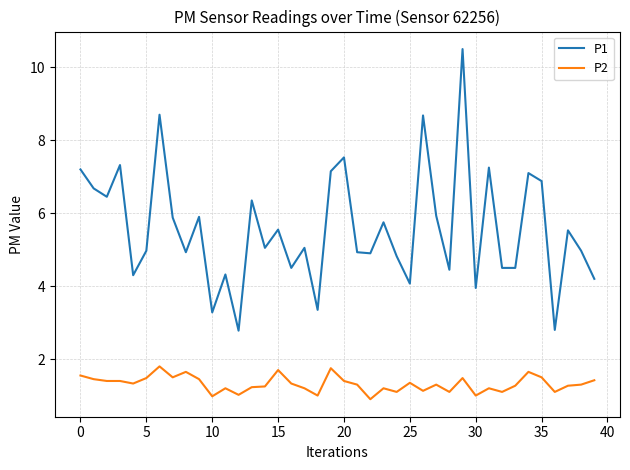

What is the maximum value shown in the chart?

10.5